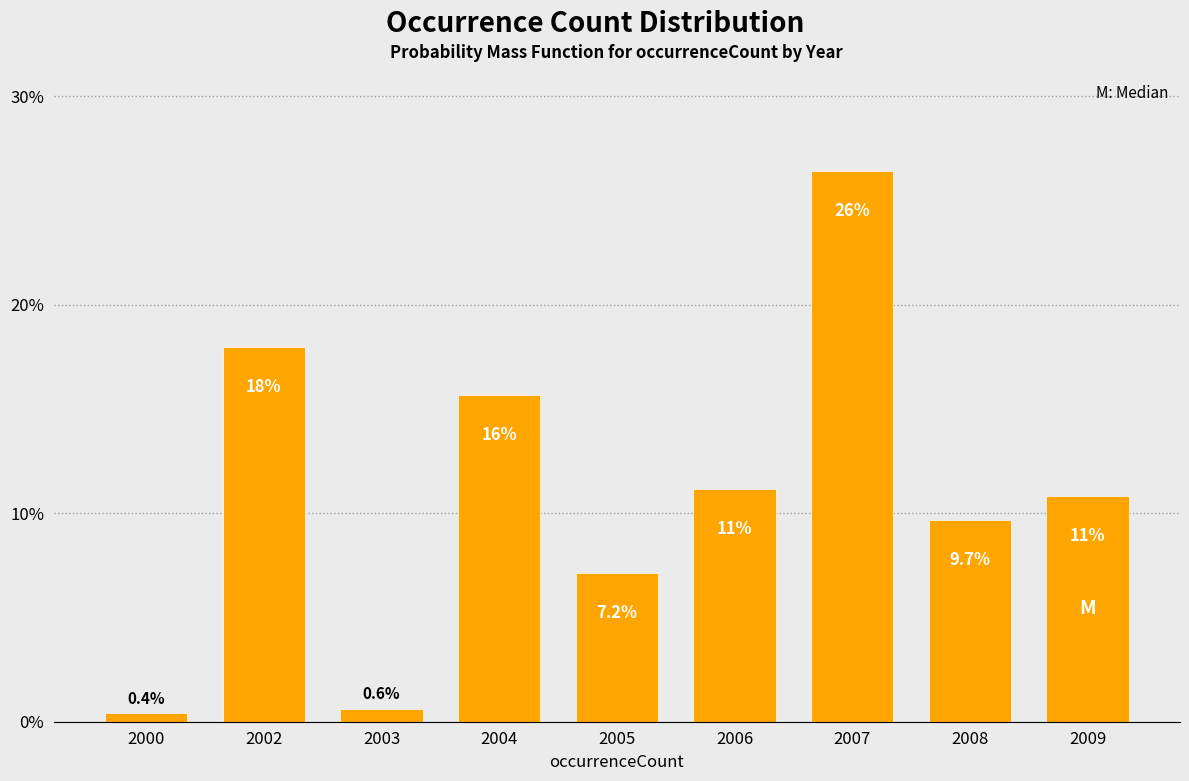

Reading left to right, transcribe all the data shown in this chart.

0.4	18.0	0.6	15.7	7.2	11.2	26.4	9.7	10.8